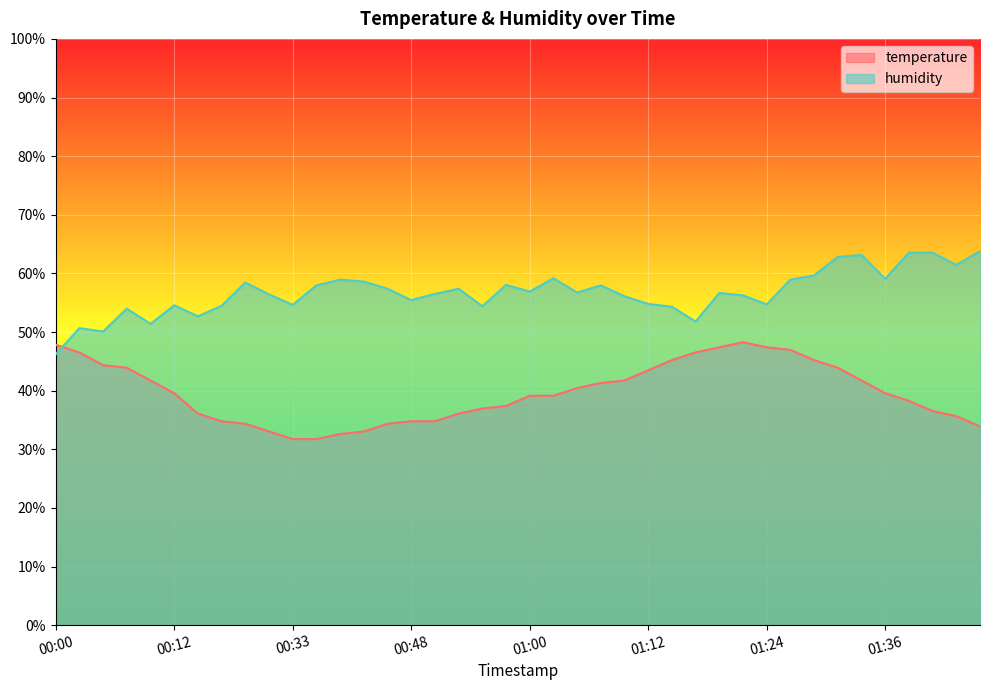

Is the value of temperature at 01:02 greater than the value of humidity at 01:19?

No